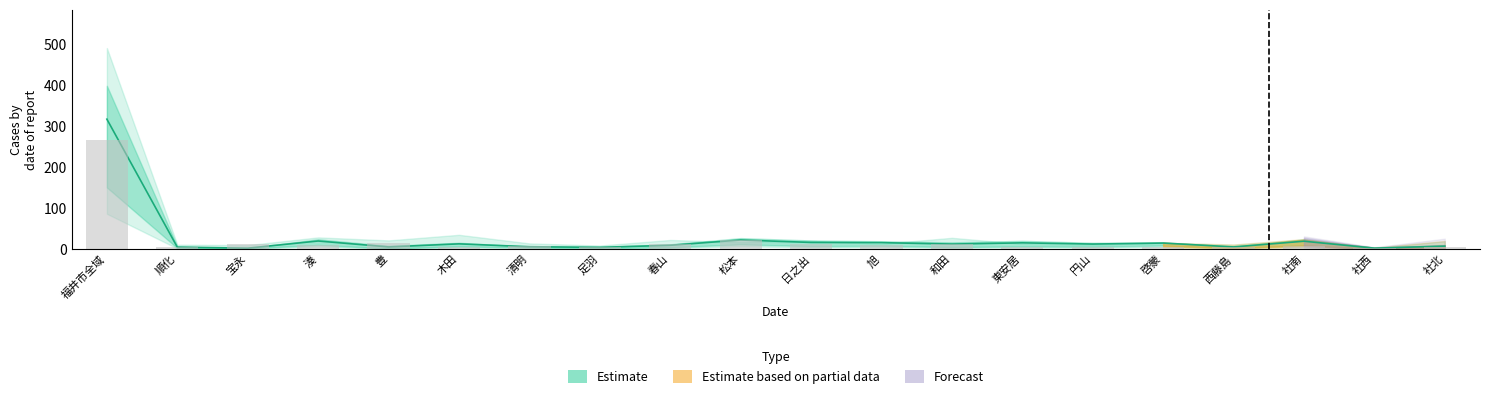

What is the difference between the highest and lowest values at 西藤島?

6